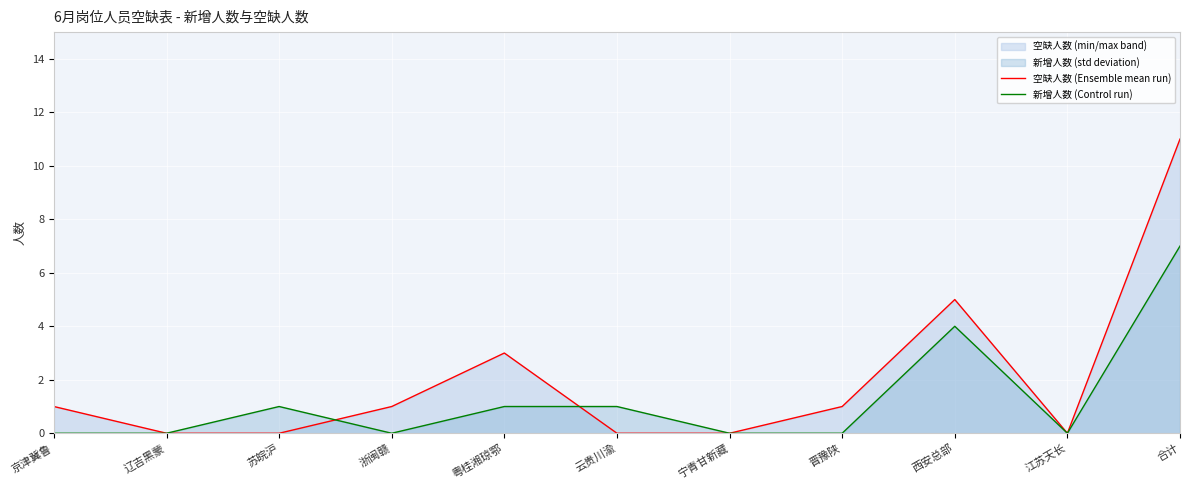

At which category is the sum across all series the highest?

合计